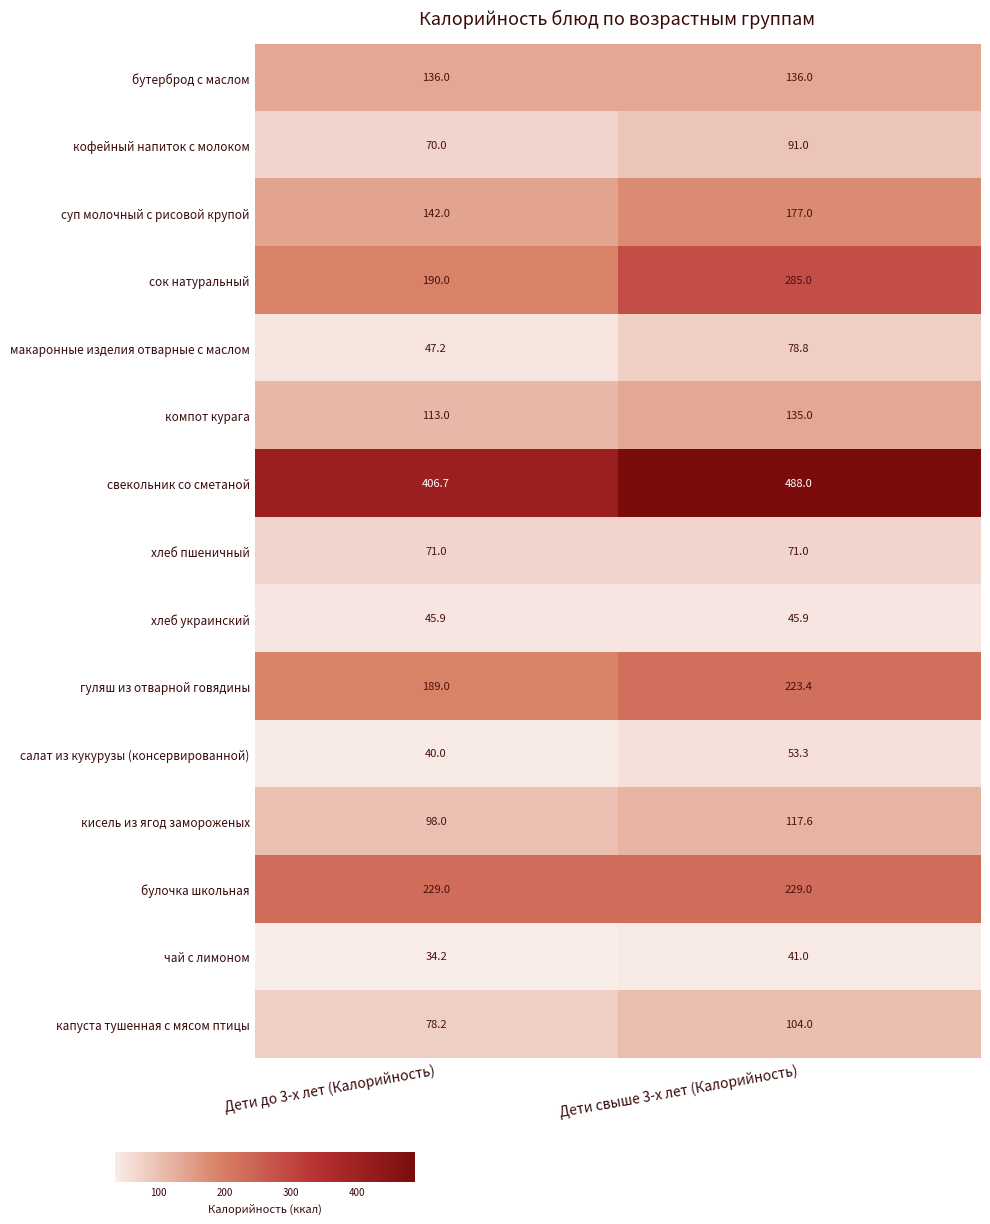

The гуляш из отварной говядины series shows 223.4 at Дети свыше 3-х лет (Калорийность). True or false?

True